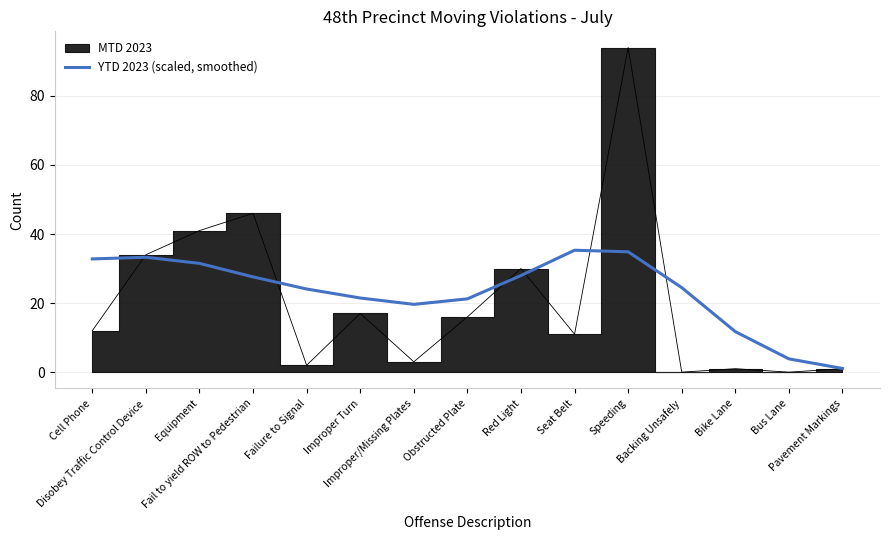

How many data points are less than 24?

6